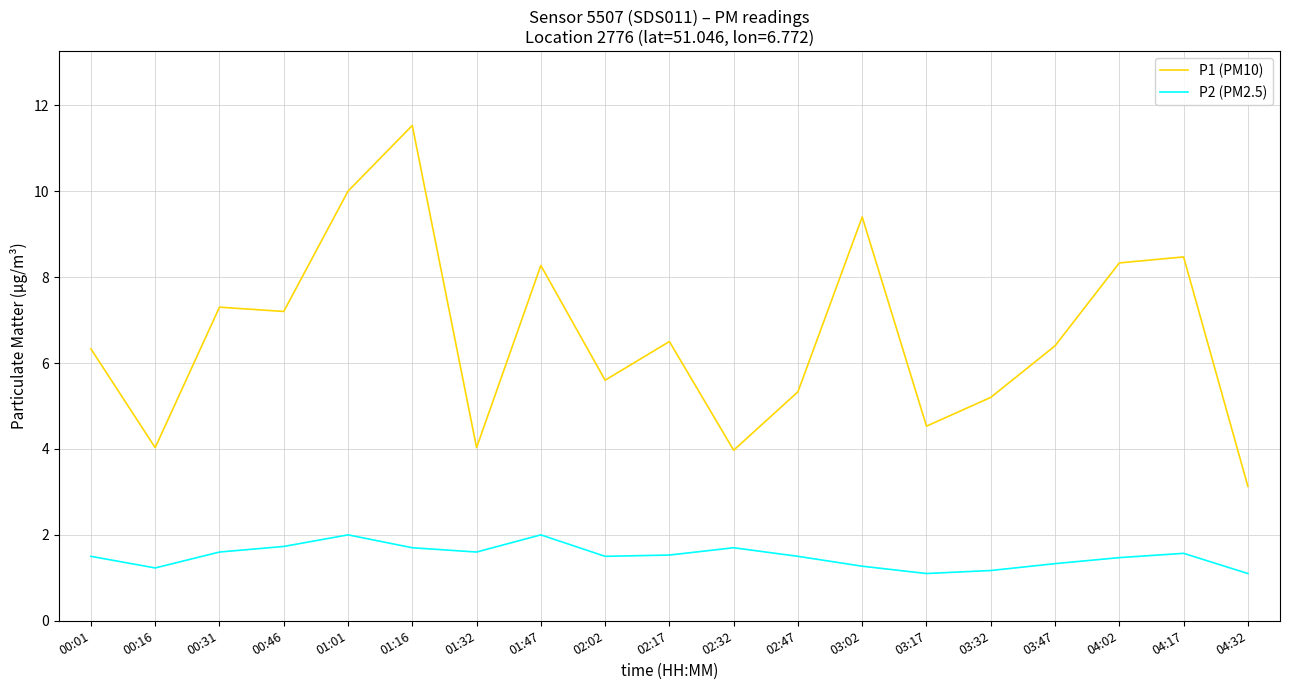

Is this an area chart (filled region under the line)?

No